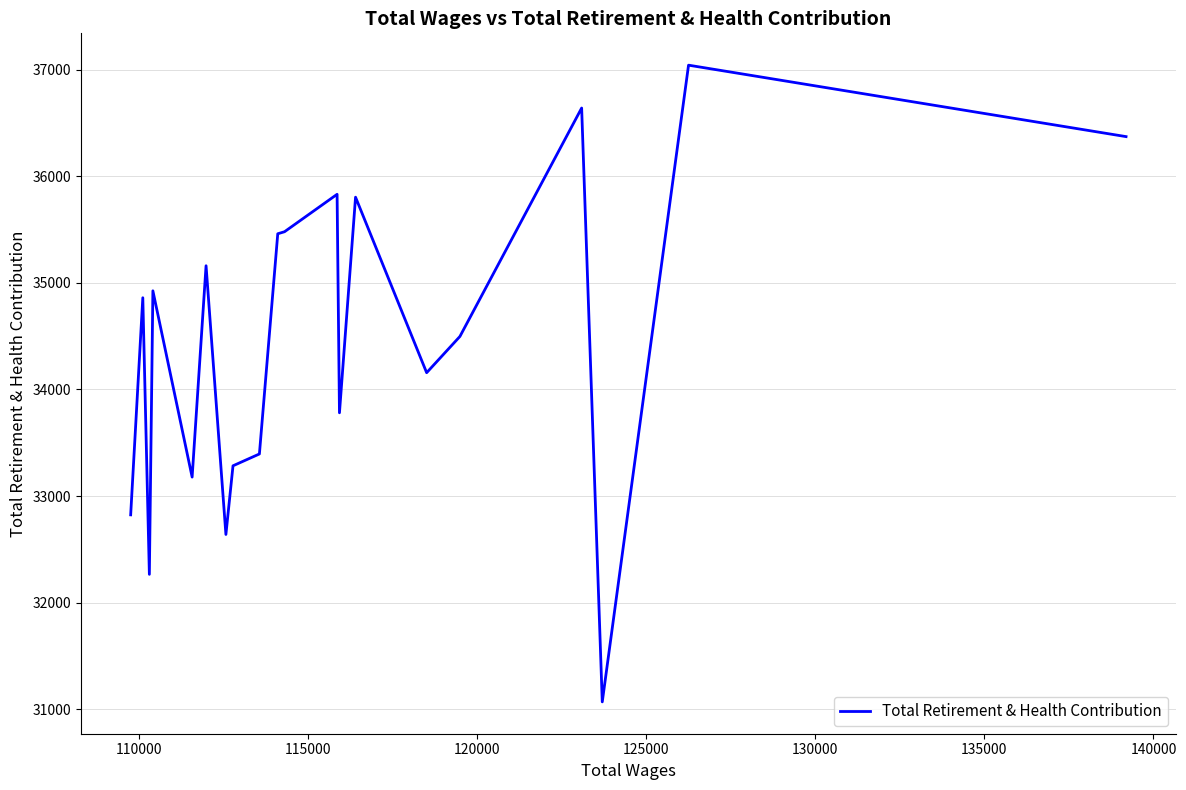

What is the minimum value shown in the chart?

31070